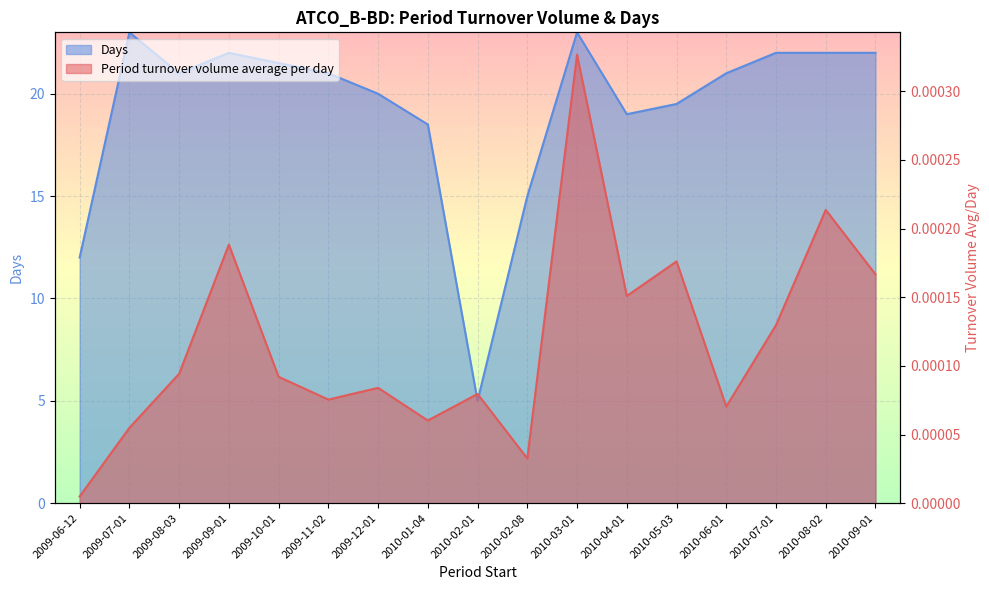

What are all the series names shown in the legend?

Days, Period turnover volume average per day